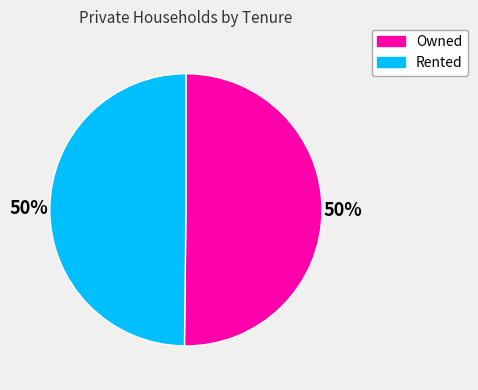

To the nearest percent, what is the difference between the largest and smallest slice percentages?

0%